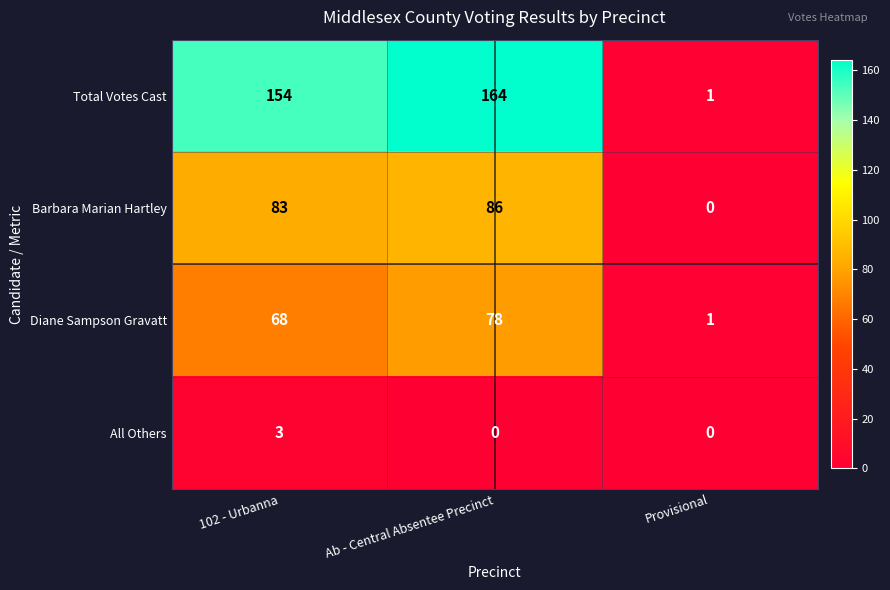

Reading left to right, transcribe all the data shown in this chart.

Total Votes Cast: 102 - Urbanna=154	Ab - Central Absentee Precinct=164	Provisional=1
Barbara Marian Hartley: 102 - Urbanna=83	Ab - Central Absentee Precinct=86	Provisional=0
Diane Sampson Gravatt: 102 - Urbanna=68	Ab - Central Absentee Precinct=78	Provisional=1
All Others: 102 - Urbanna=3	Ab - Central Absentee Precinct=0	Provisional=0